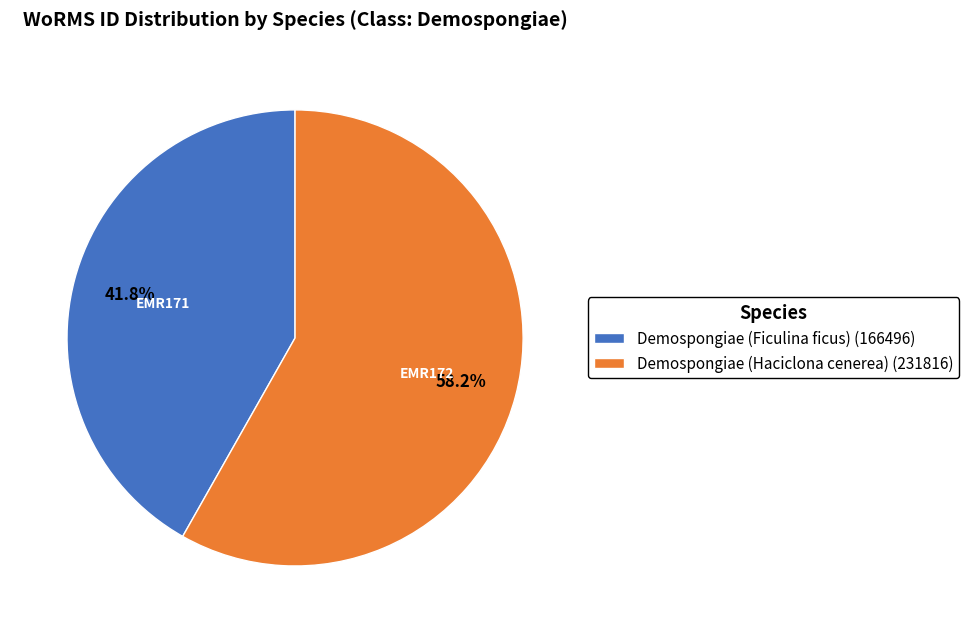

Is it true that Demospongiae (Haciclona cenerea) is 58% of the pie?

True